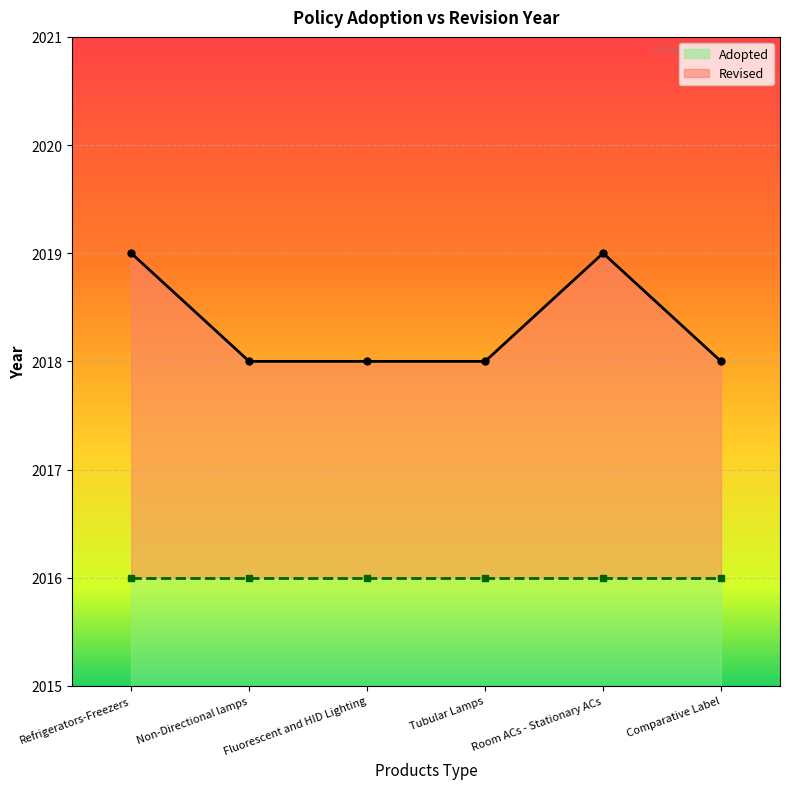

Reading left to right, extract all data points from this chart.

2019	2018	2018	2018	2019	2018